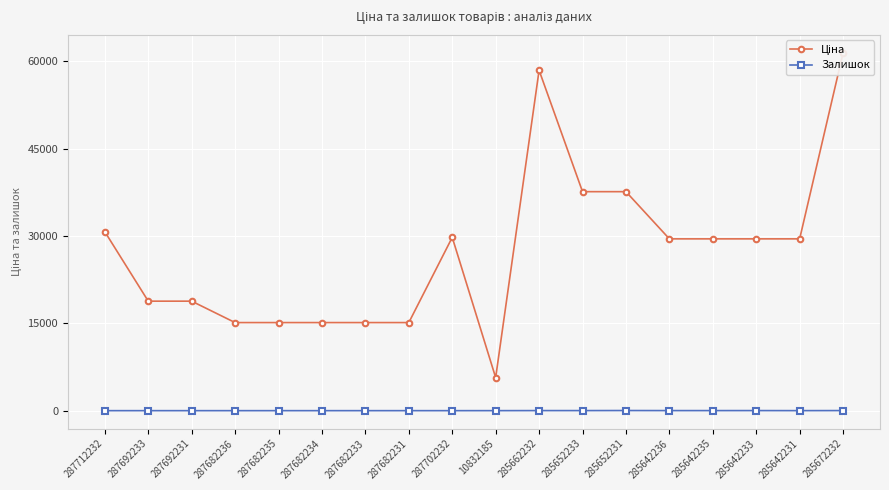

Reading left to right, transcribe all the data shown in this chart.

Ціна: 30717.1	18796.8	18796.8	15120.0	15120.0	15120.0	15120.0	15120.0	29747.2	5673.8	58426.5	37593.6	37593.6	29491.5	29491.5	29491.5	29491.5	61434.3
Залишок: 0.0	0.0	0.0	0.0	0.0	0.0	0.0	0.0	0.0	2.0	12.0	12.0	22.0	11.0	11.0	13.0	4.0	15.0